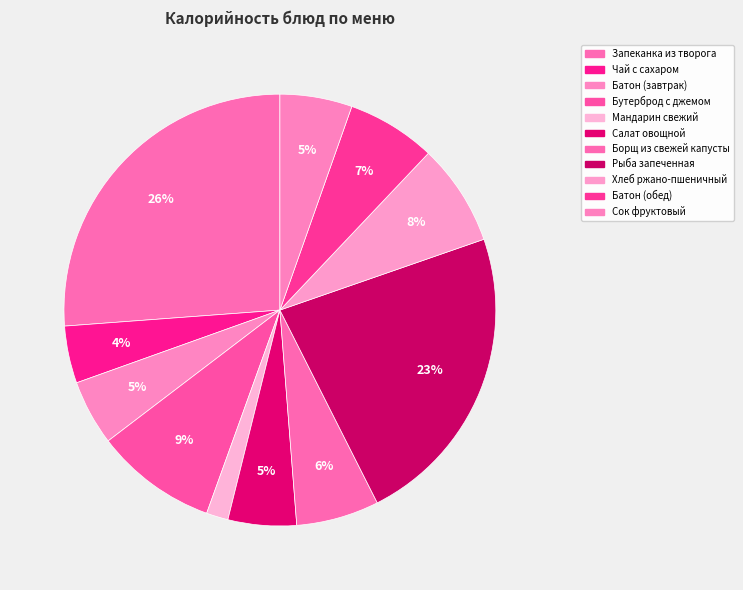

Does Чай с сахаром represent more than half of the total?

No